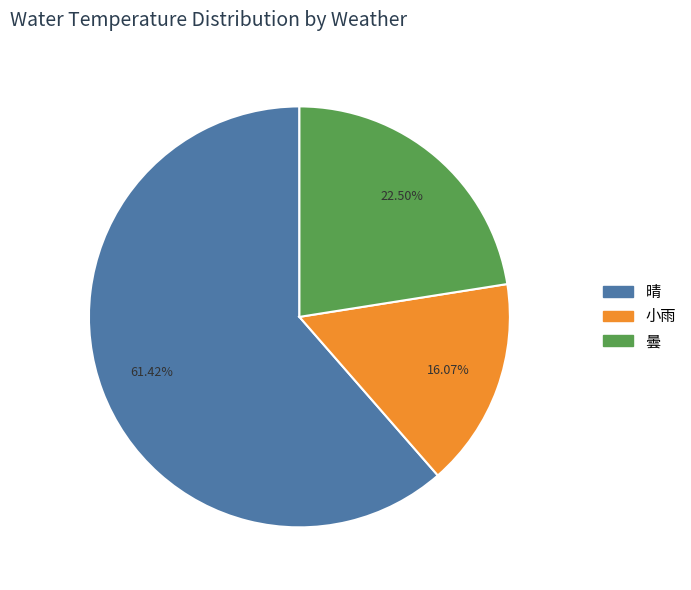

How many slices are in this pie chart?

3